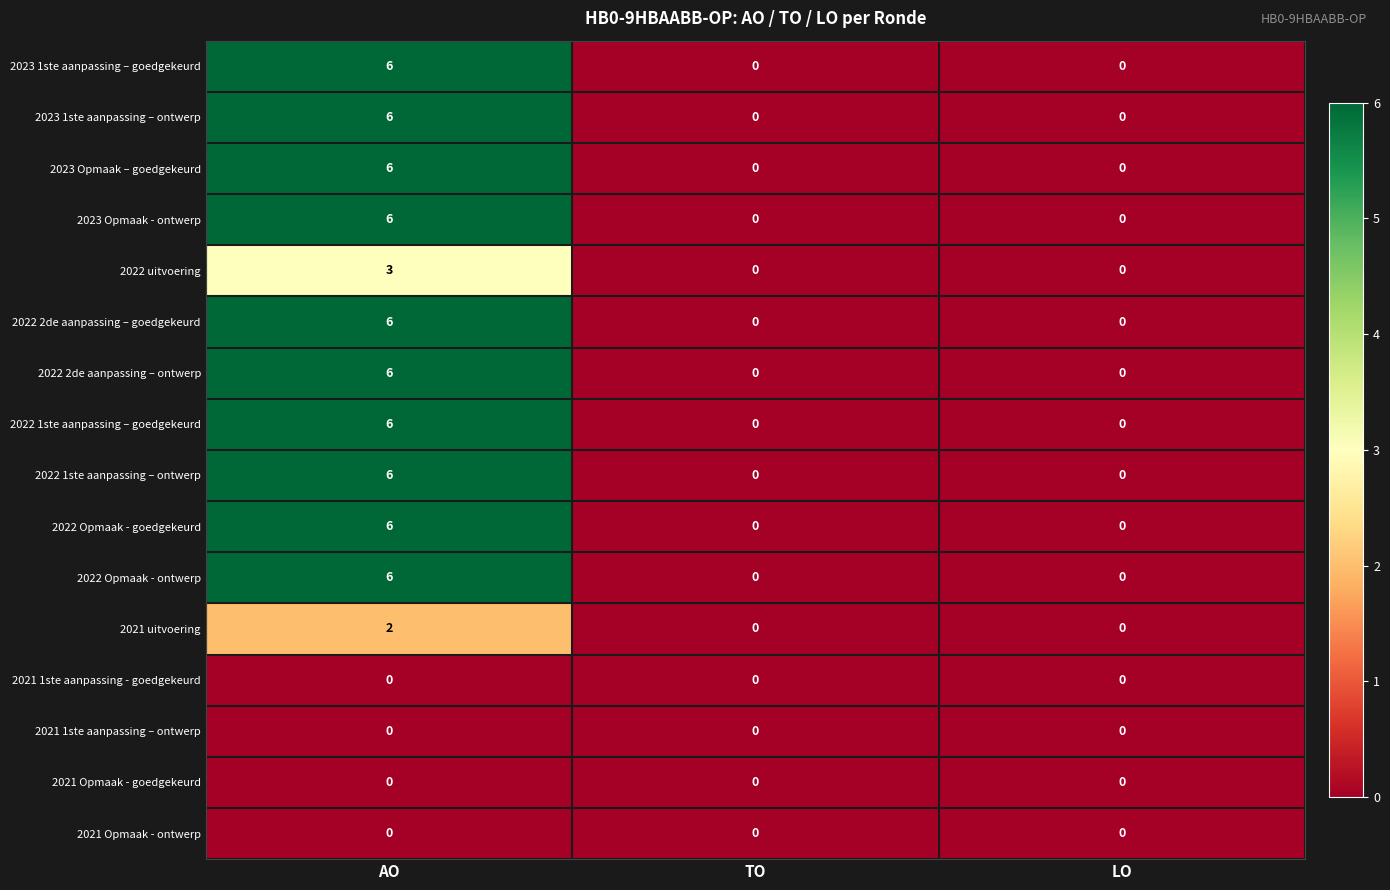

True or false: 2023 1ste aanpassing – ontwerp has a value of 6 at AO.

True